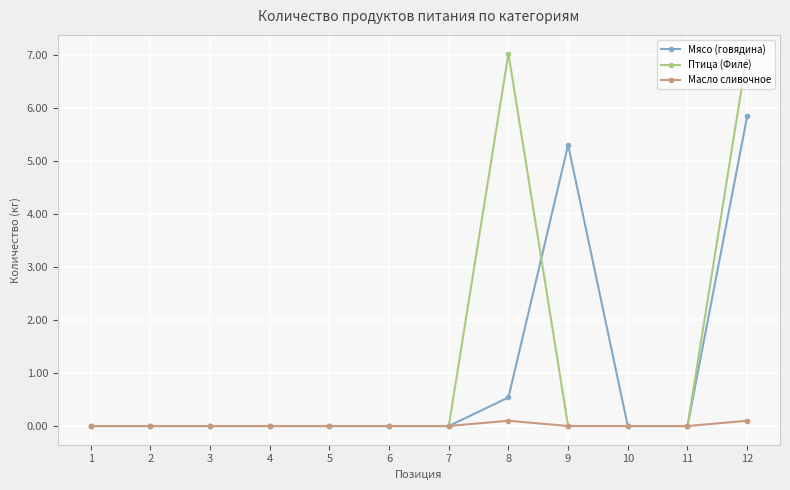

How many series are shown in this chart?

3